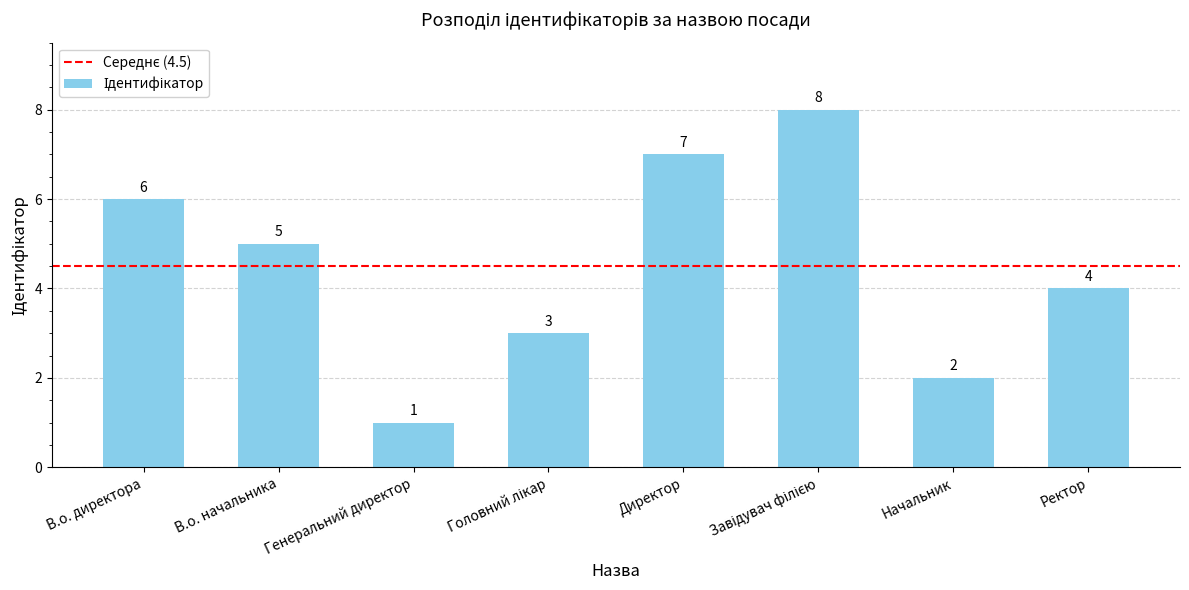

At which label does the data first exceed 5?

В.о. директора